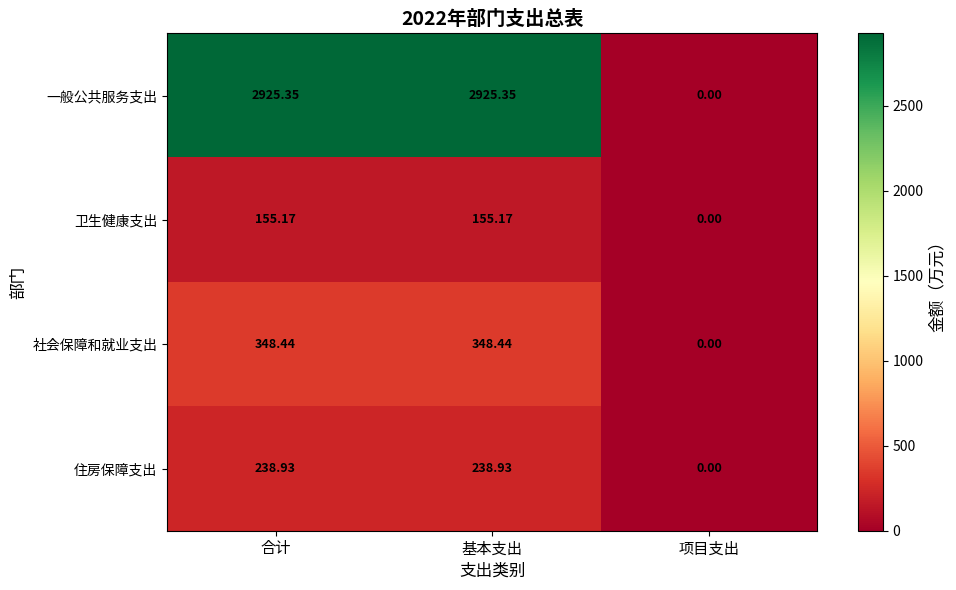

Which category has the lowest value across all series?

项目支出